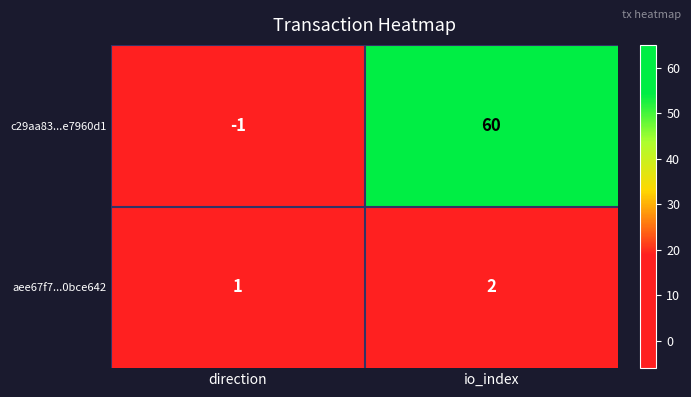

At which label is aee67f7...0bce642 closest to 1?

direction